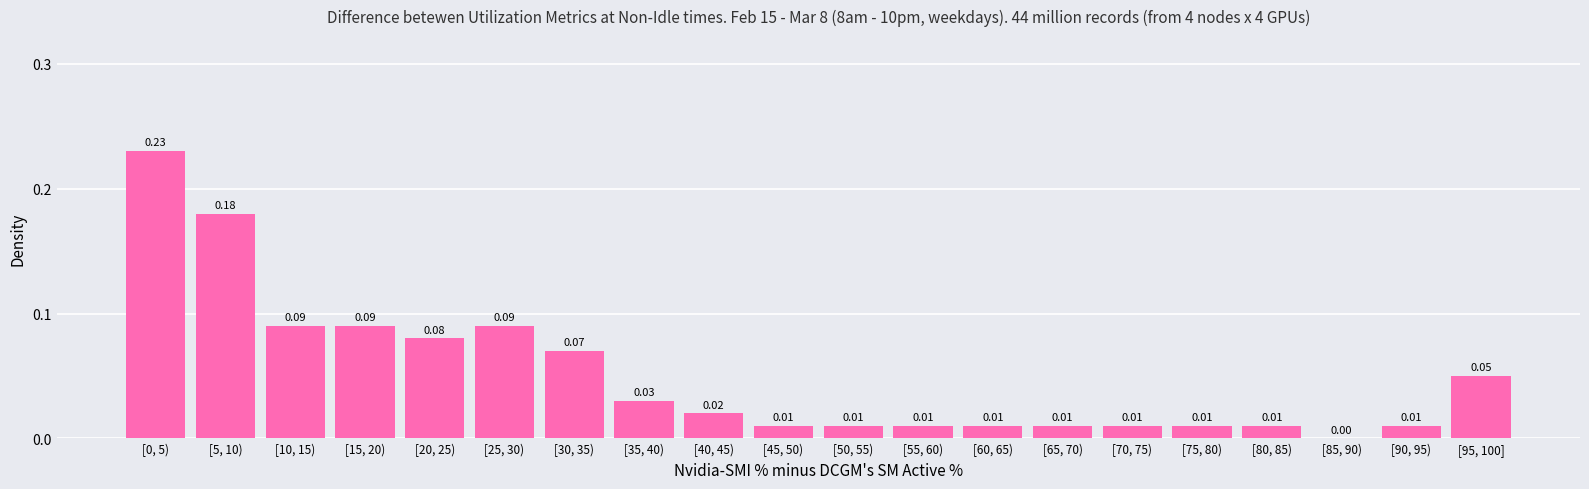

Which has a higher value, [90, 95) or [85, 90)?

[90, 95)